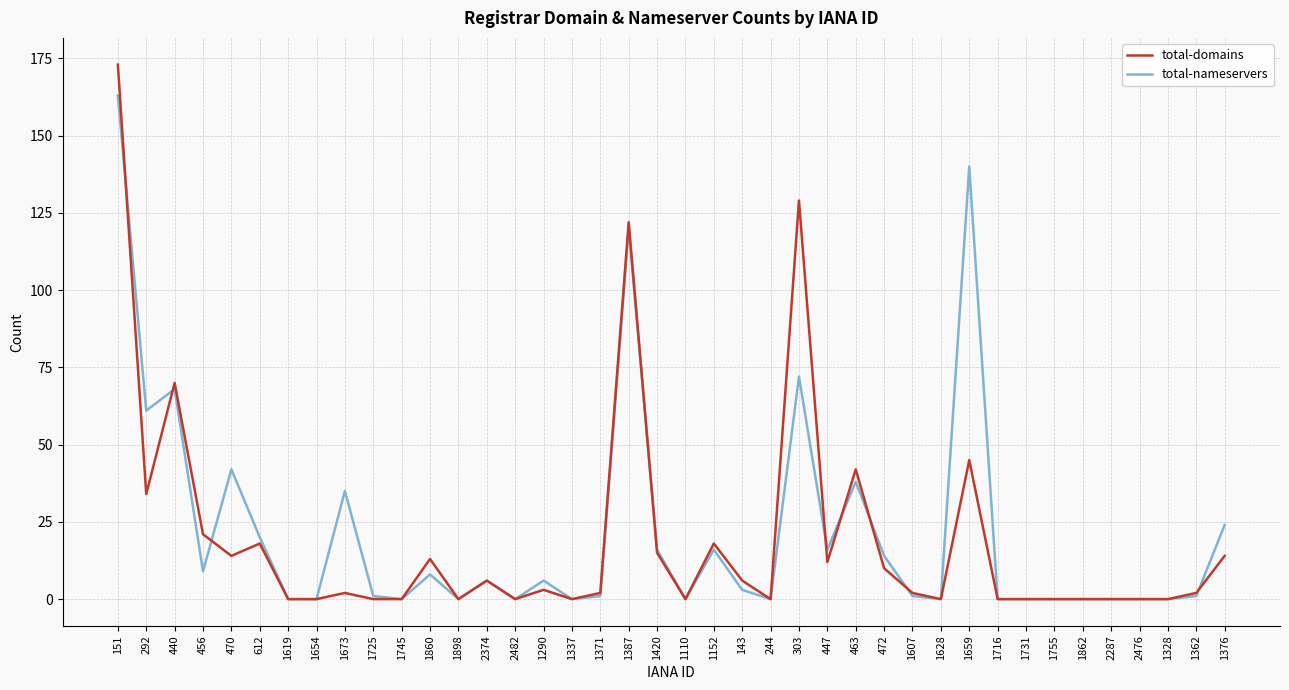

At which category does total-domains reach its first local peak?

440